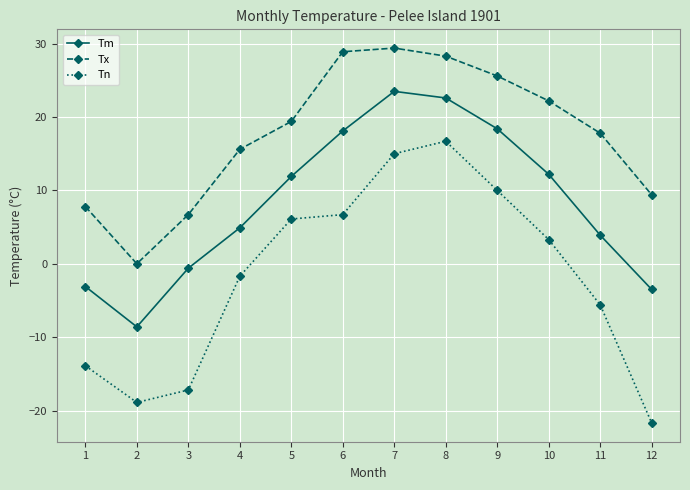

True or false: Tx and Tm cross at least once.

False